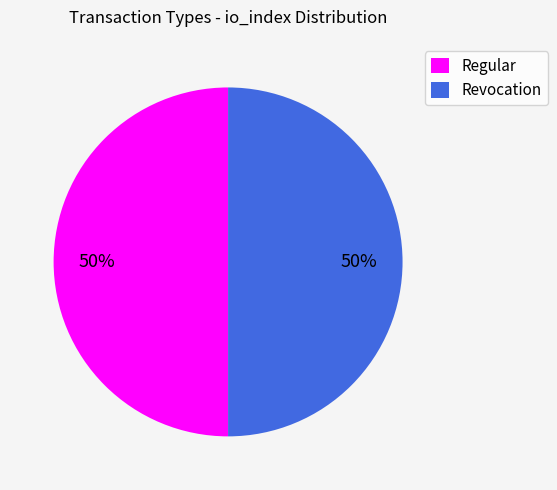

The Revocation slice represents 1% of the pie. True or false?

False